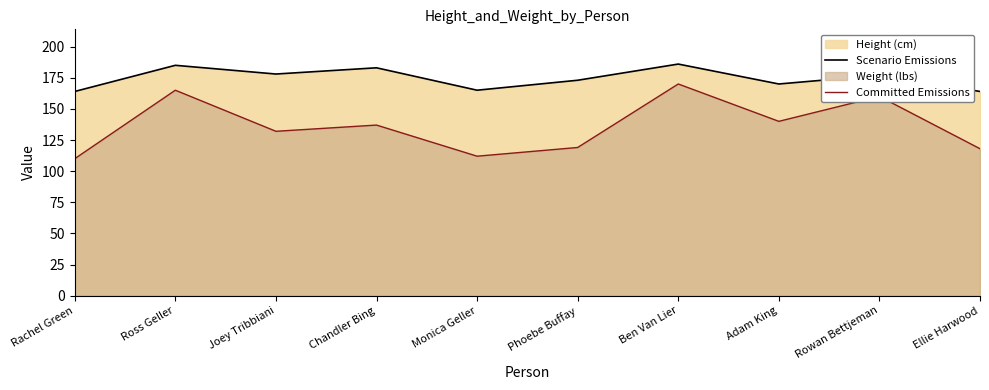

True or false: Committed Emissions and Scenario Emissions intersect in this chart.

False